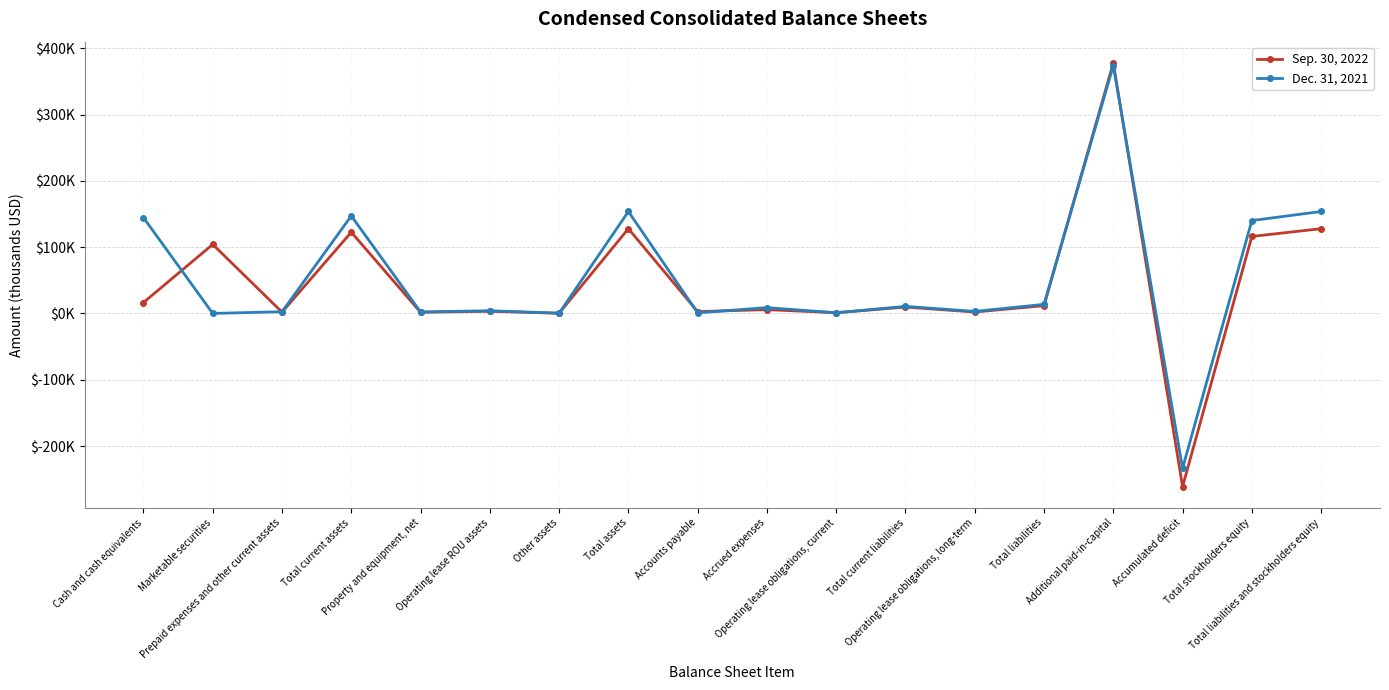

The value of Dec. 31, 2021 at Operating lease obligations, current is 989. True or false?

True